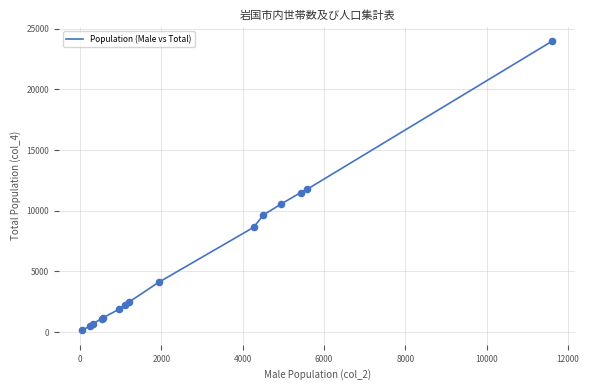

What is the maximum value shown in the chart?

23967